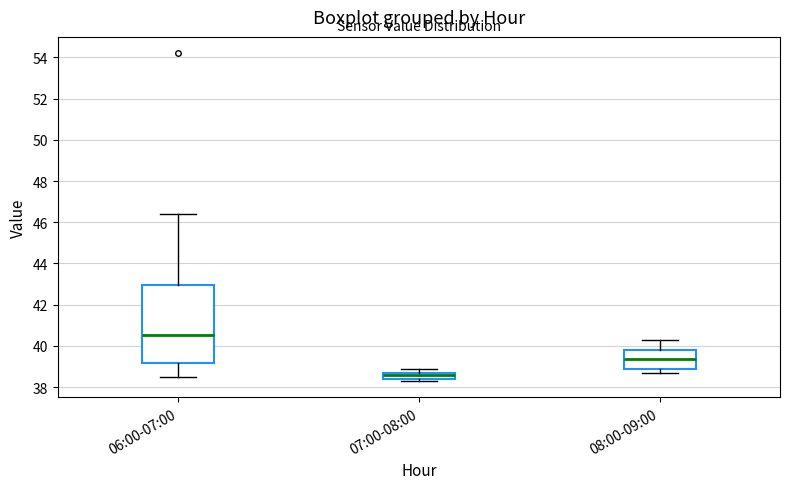

Reading left to right, read every box against the y-axis: the position of its median line, the range the box covers, and the ends of its whiskers. The values are not printed on the chart, so give them approximately, as read against the axis.

06:00-07:00: median 40.6, box 39.2 to 43.0, whiskers 38.6 to 46.4
07:00-08:00: median 38.6, box 38.4 to 38.8, whiskers 38.4 (just below the box's lower edge) to 39.0
08:00-09:00: median 39.4, box 39.0 to 39.8, whiskers 38.8 to 40.4